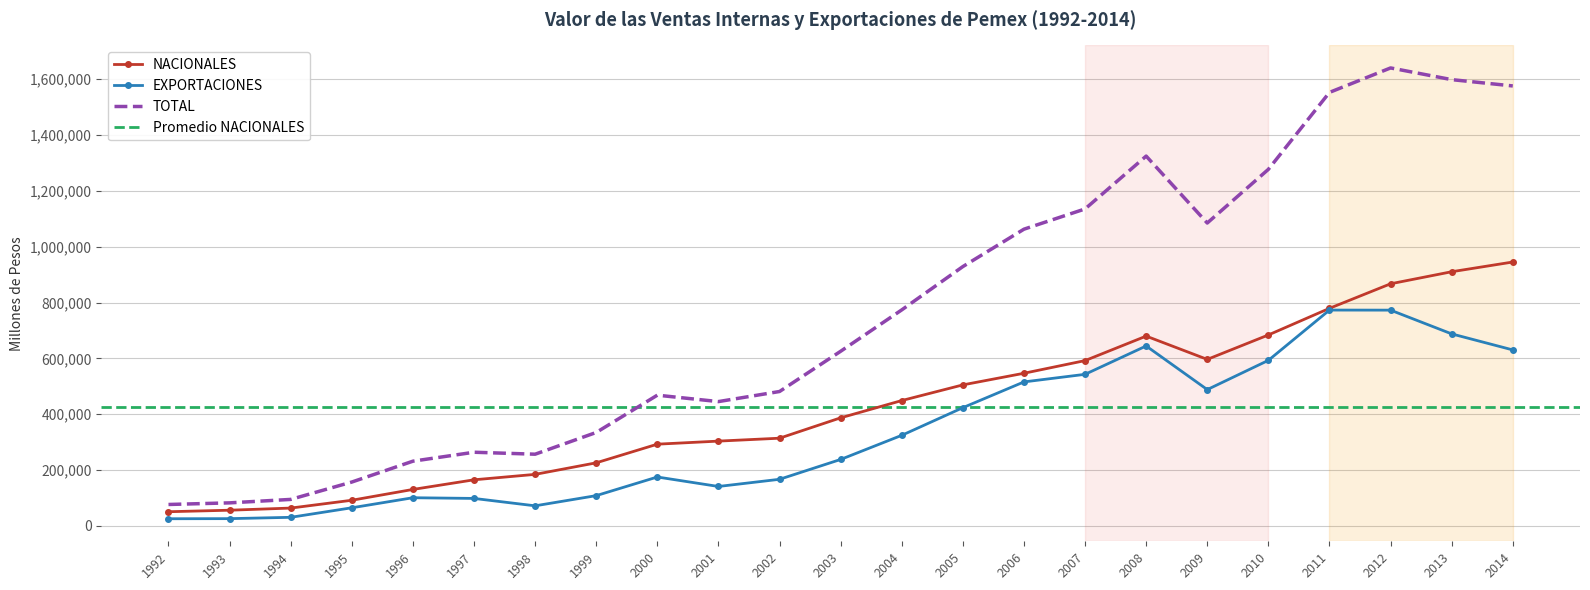

At which category does the chart reach its minimum across all series?

1992